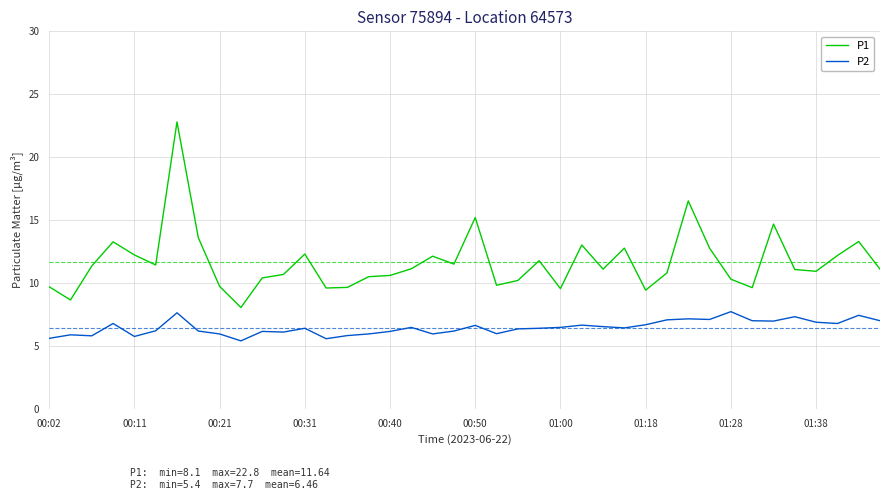

Rank the series by their average value, from lowest to highest.

P2, P1